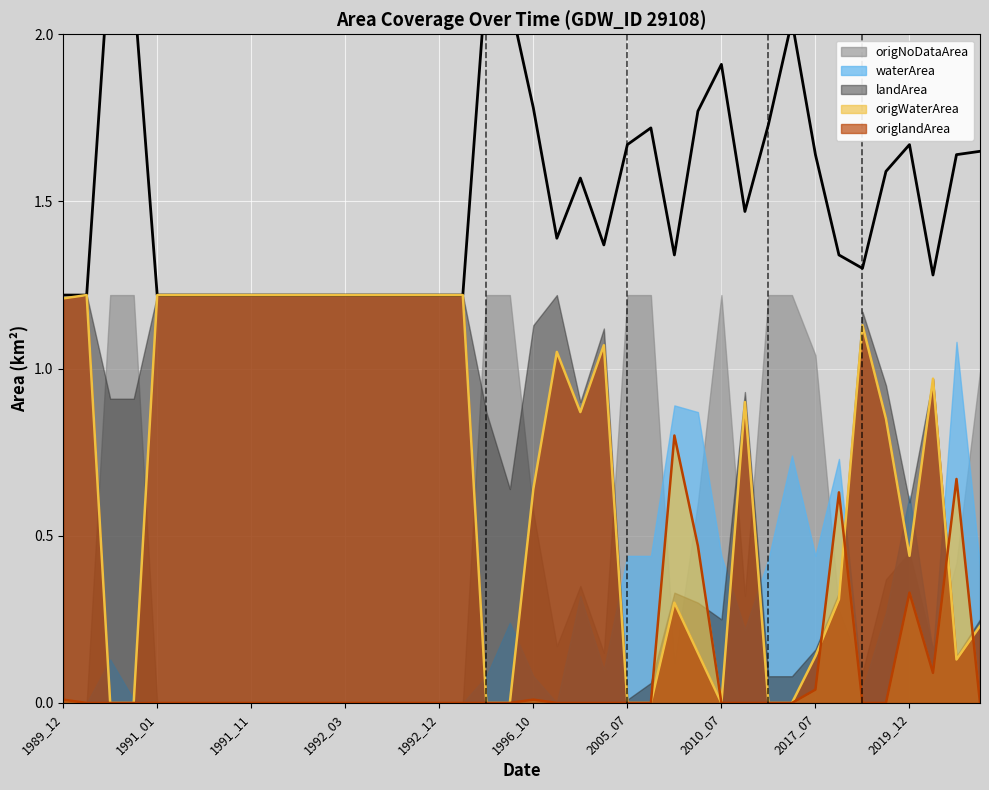

Is the value of waterArea at 1992_12 greater than the value of origWaterArea at 1990_07?

No